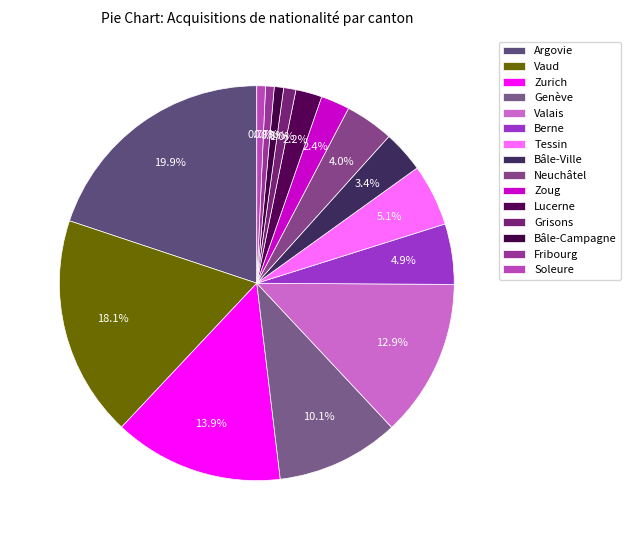

True or false: Lucerne accounts for 2% of the total.

True